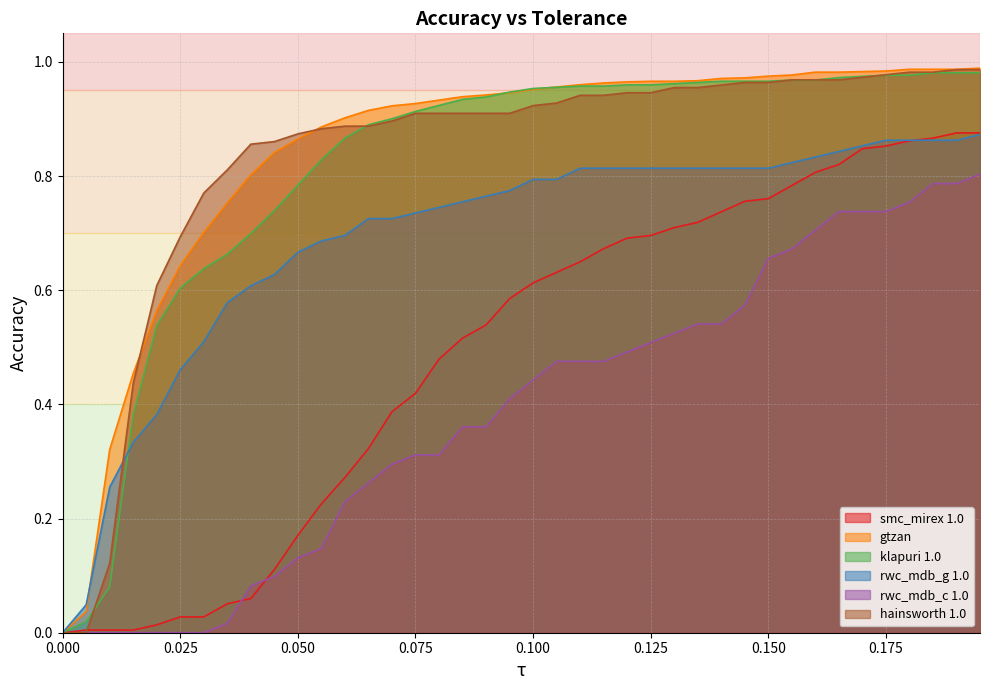

True or false: gtzan and hainsworth 1.0 intersect in this chart.

True